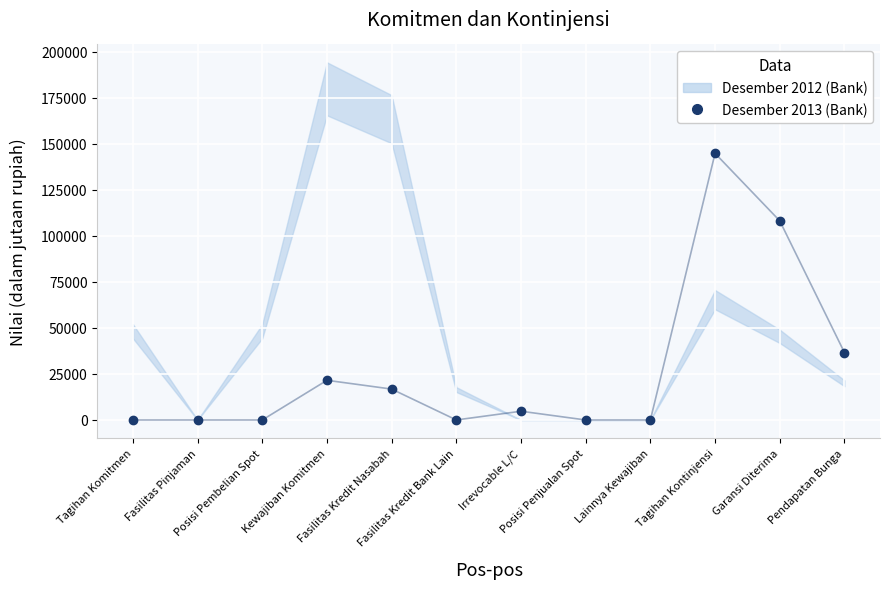

Which category has the highest value across all series?

Tagihan Kontinjensi